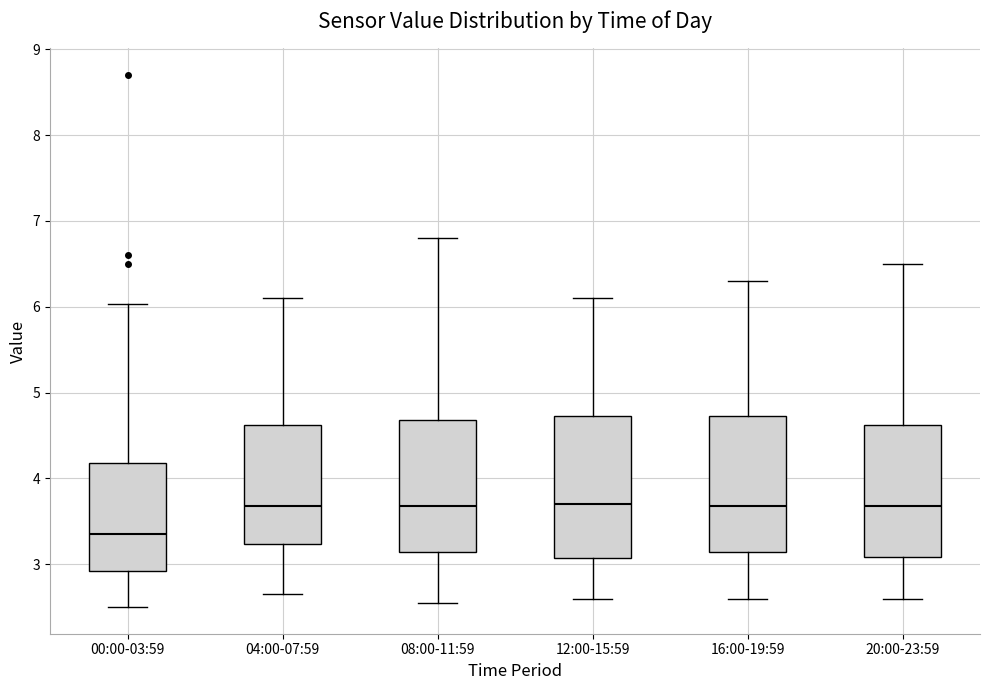

Which box's median line is the lowest?

00:00-03:59